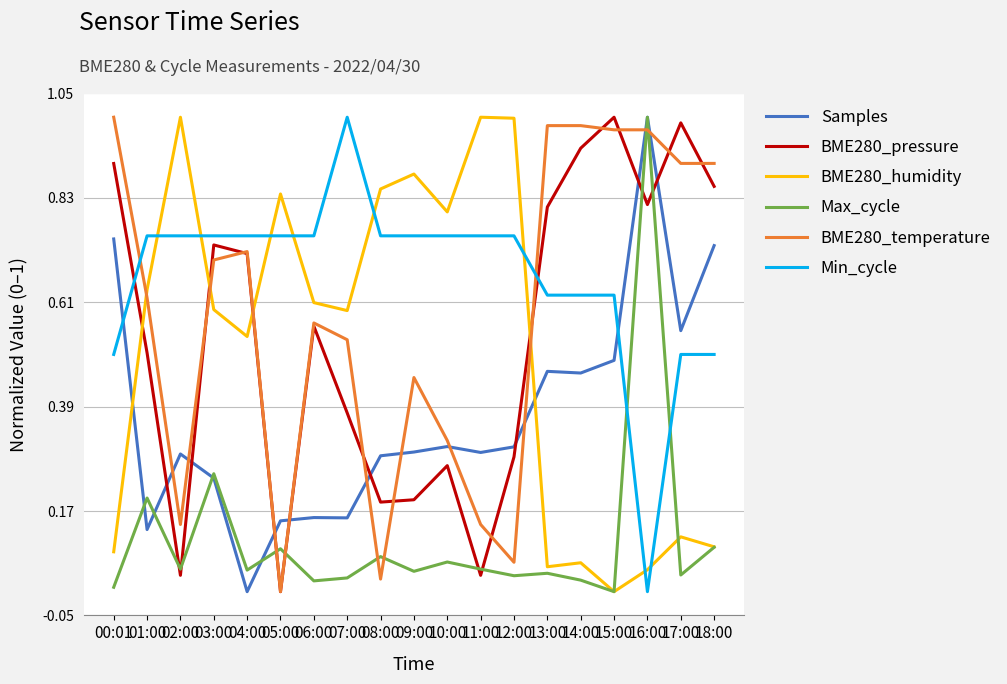

True or false: BME280_temperature and BME280_pressure cross at least once.

True